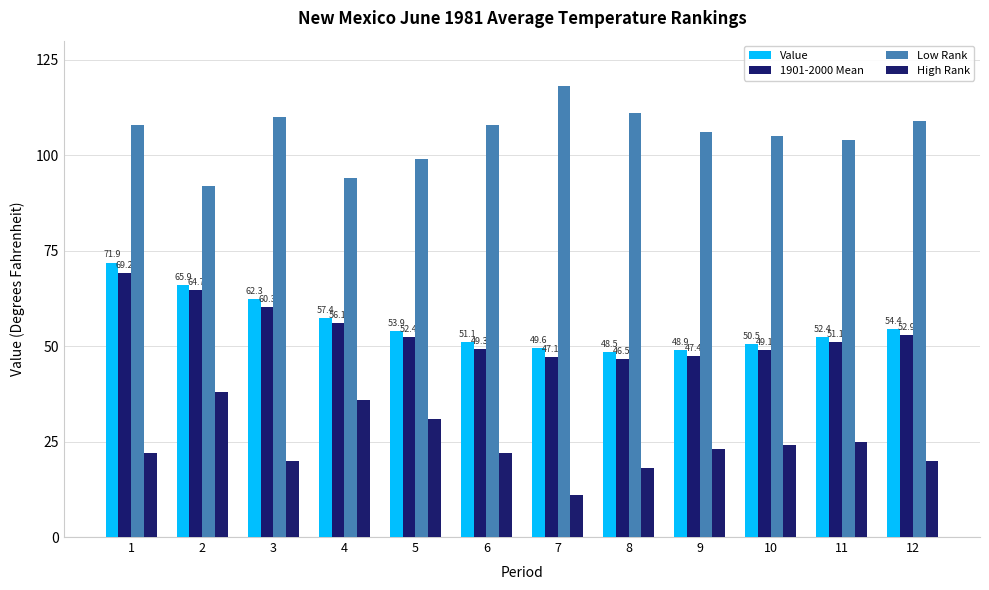

The value of Value at 2 is 96.2. True or false?

False